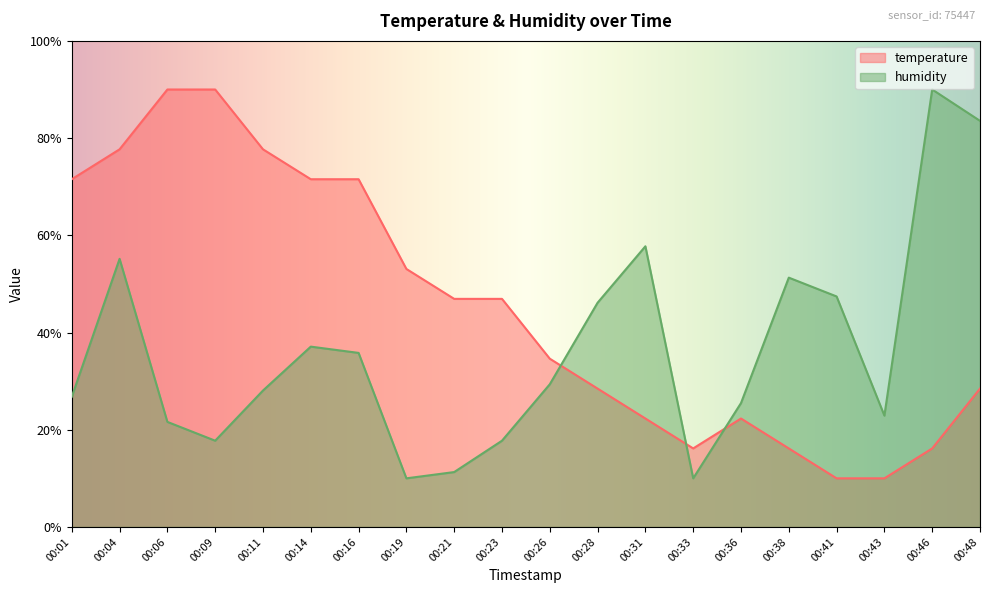

How many lines are shown in the chart?

2